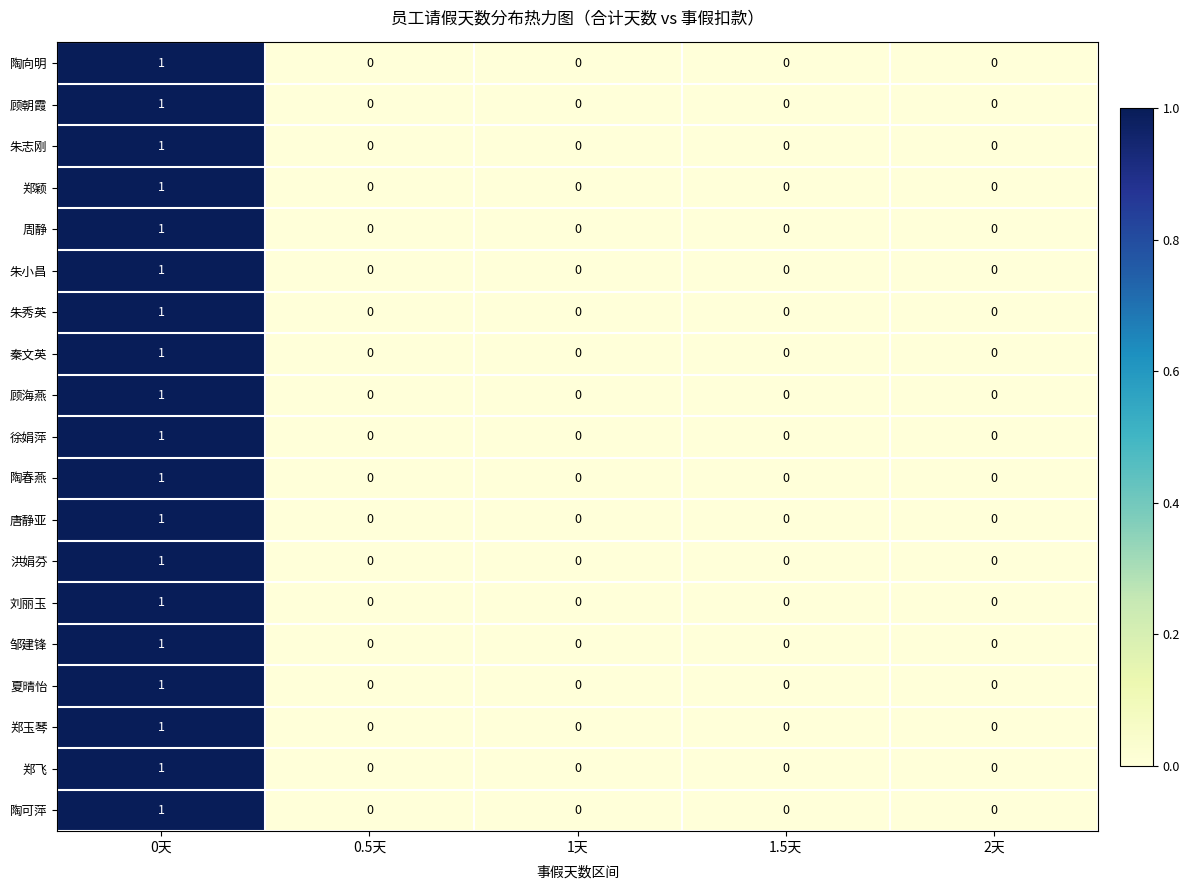

How many 邹建锋 values are between 0 and 1?

5